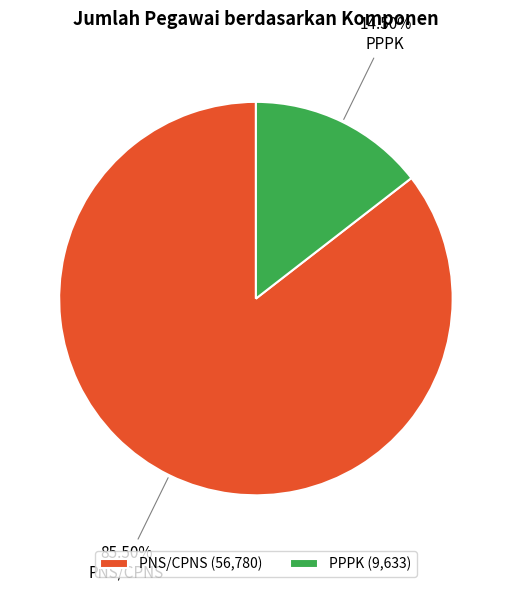

Do PNS/CPNS and PPPK together represent more than half of the pie?

Yes